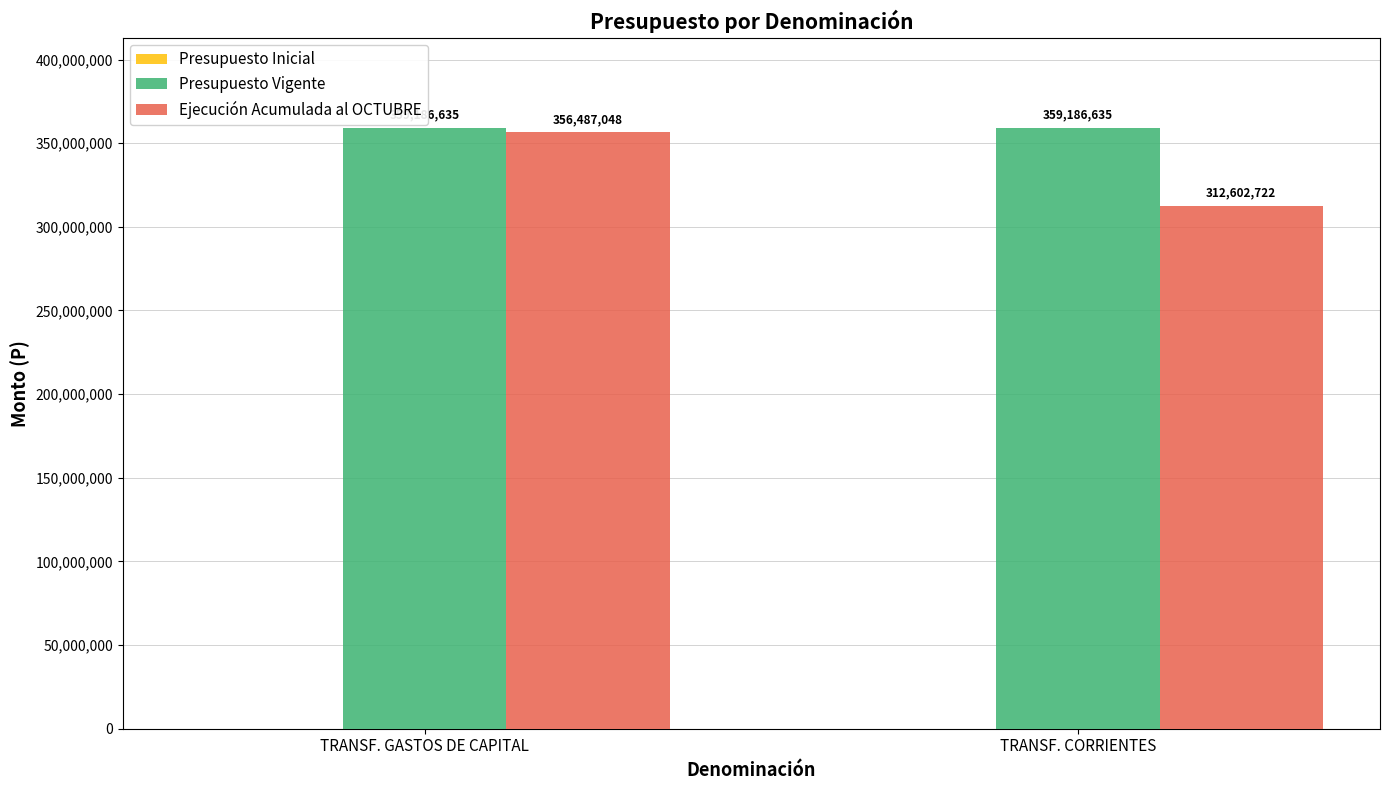

List the series in order of their peak value, highest first.

Presupuesto Vigente, Ejecución Acumulada al OCTUBRE